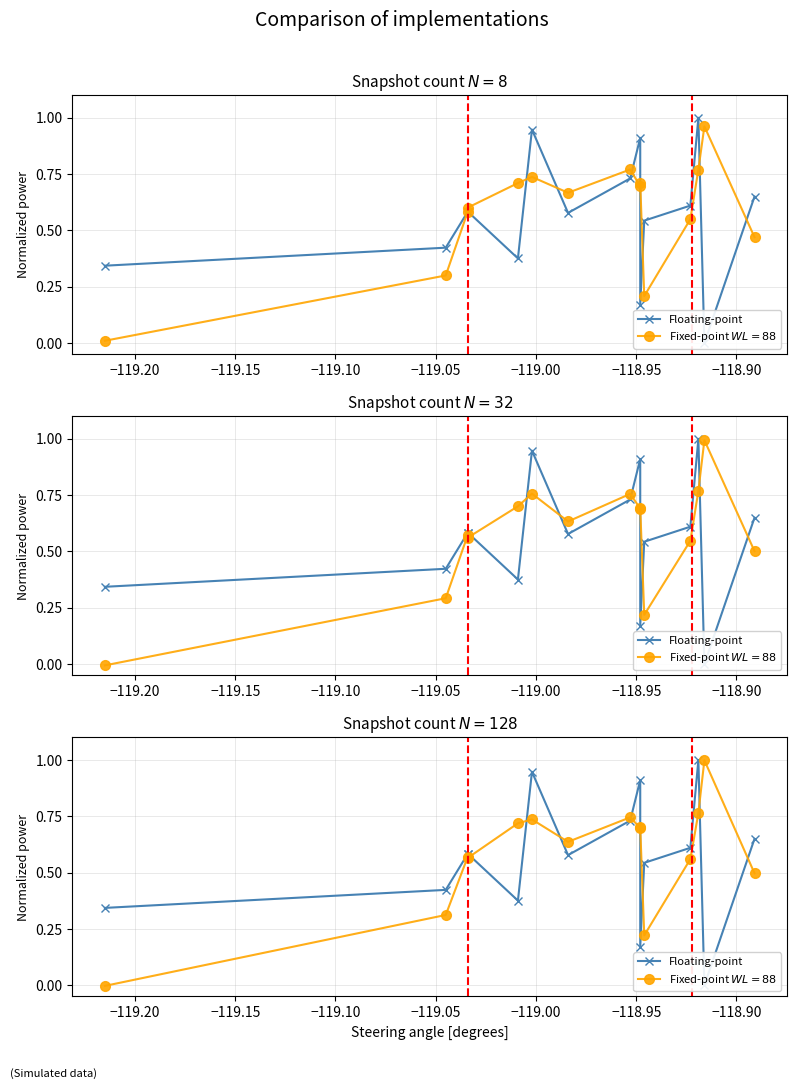

At which category does the data reach its first local peak?

−119.00